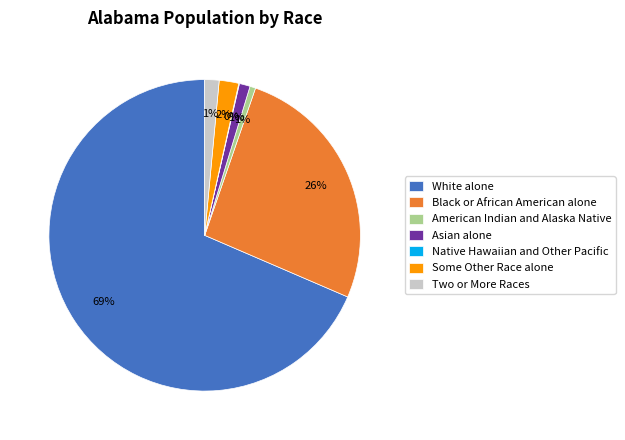

Does American Indian and Alaska Native represent more than half of the total?

No